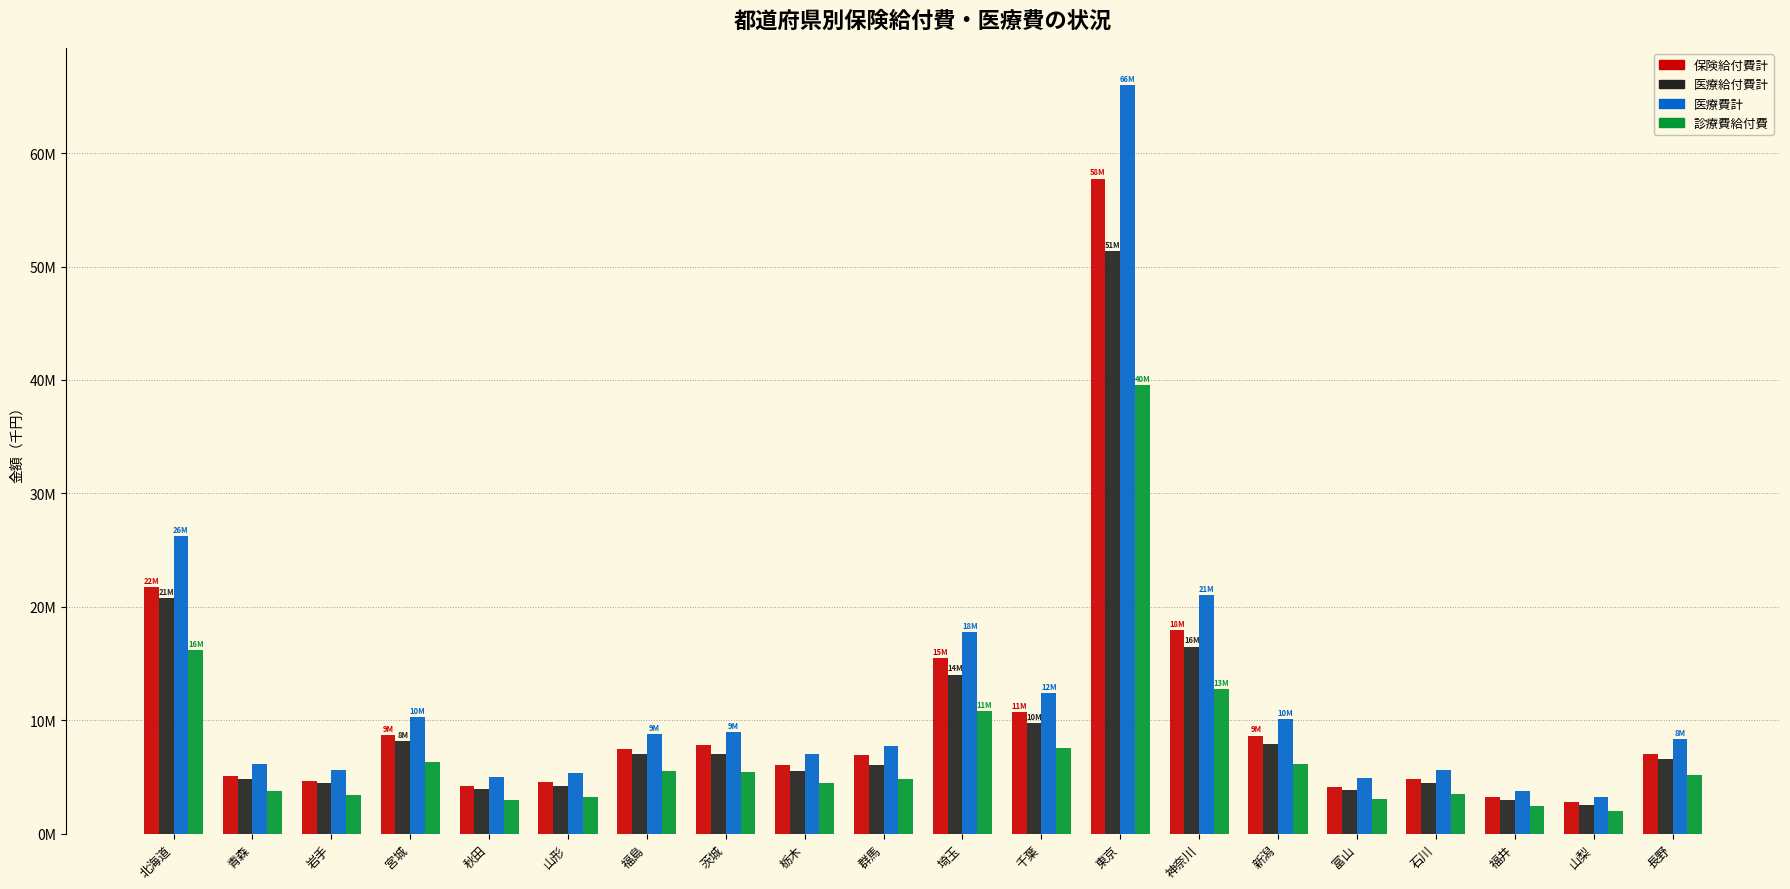

True or false: 保険給付費計 has a value of 10725568.1 at 千葉.

True